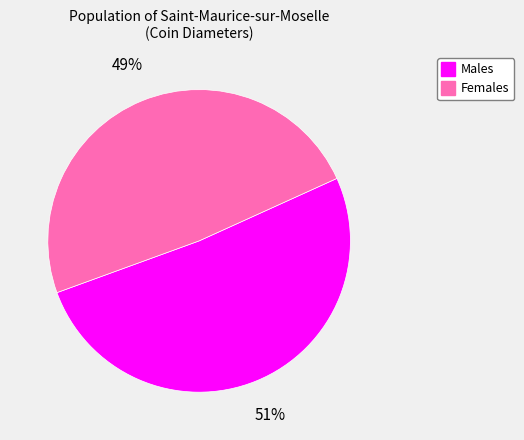

To the nearest percent, what is the average slice percentage?

50%